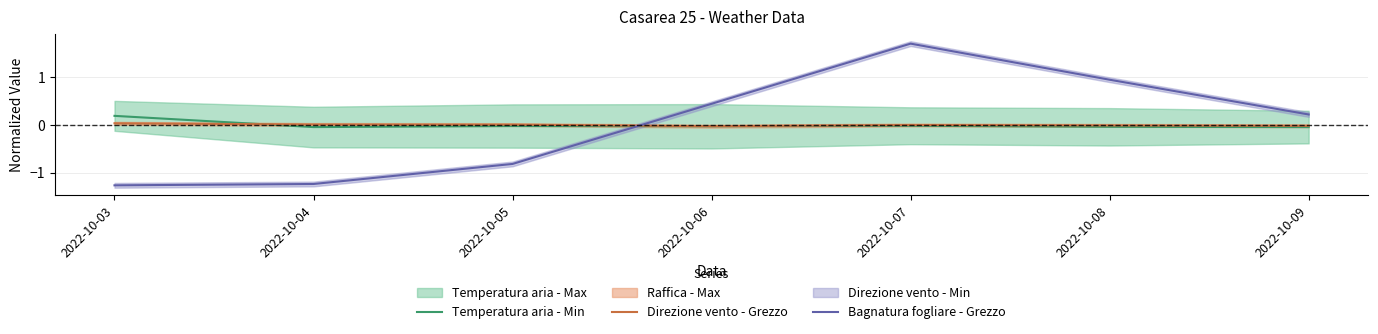

Which series ends up on top after the final intersection of Temperatura aria - Min and Bagnatura fogliare - Grezzo?

Bagnatura fogliare - Grezzo